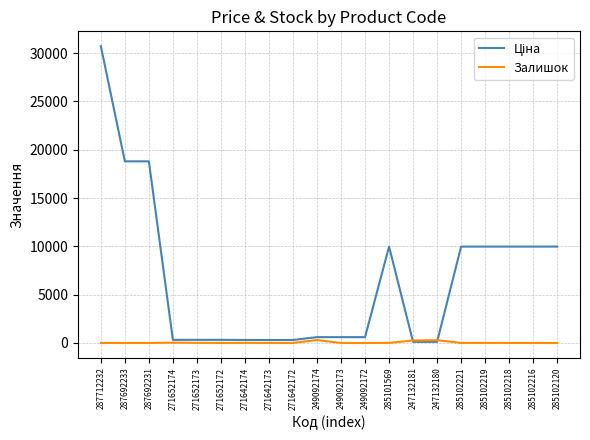

How many lines are shown in the chart?

2